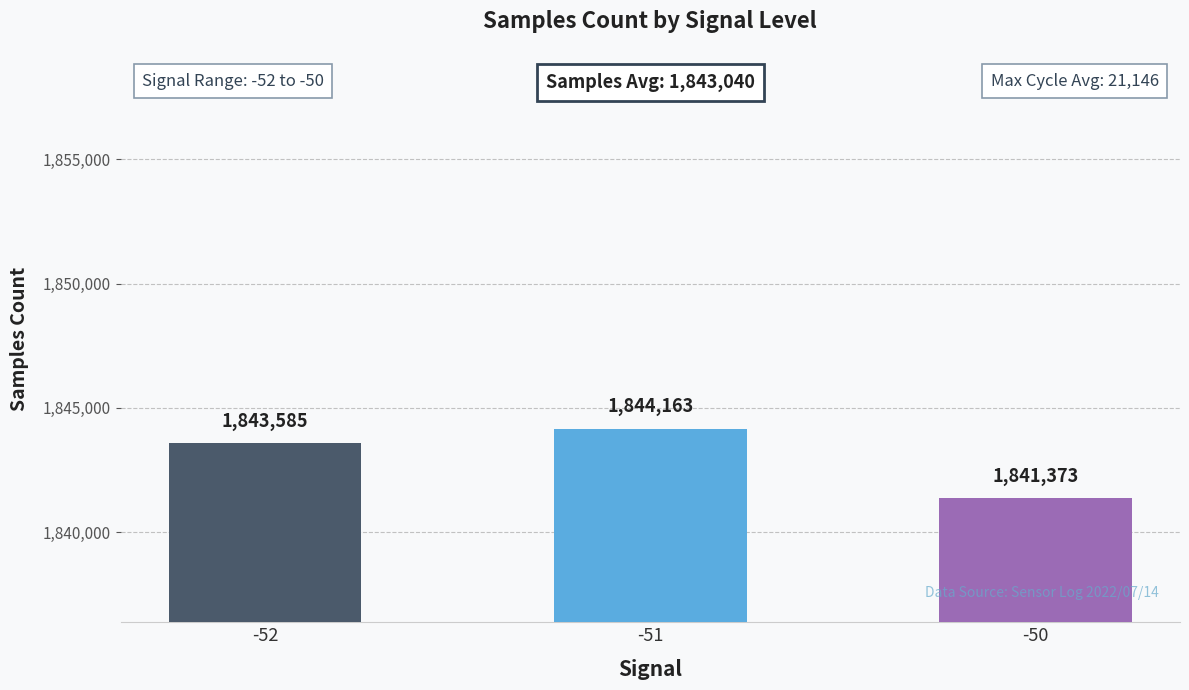

The chart shows a value of 3080257 at -51. True or false?

False